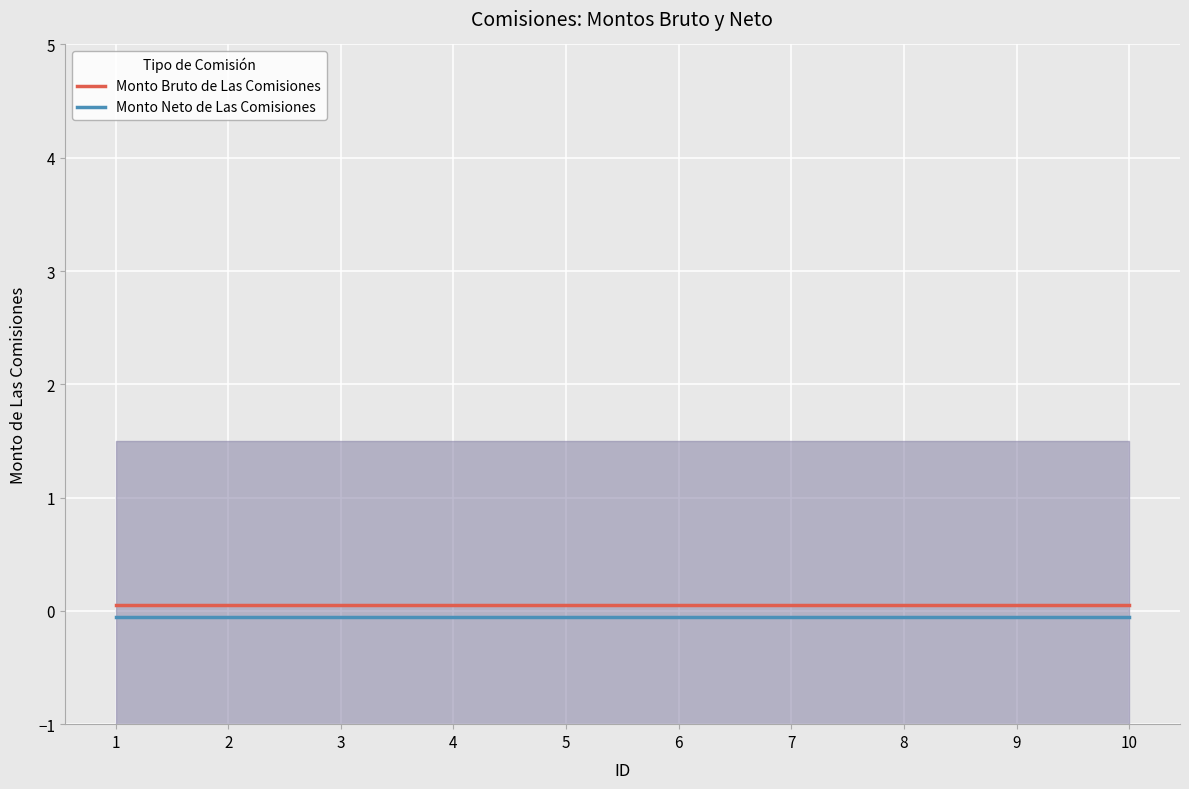

Which has a higher value, 8 or 10?

8